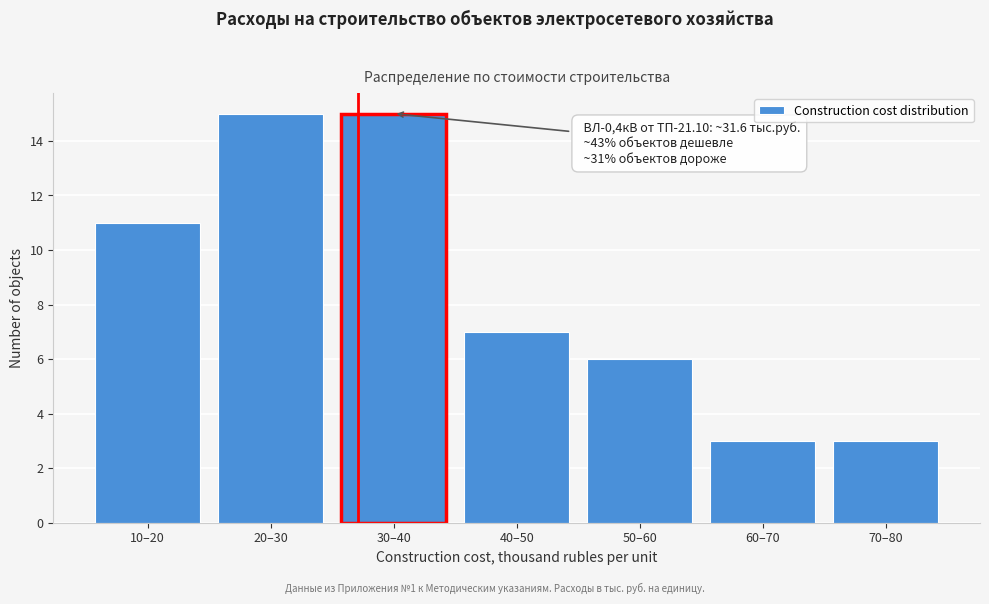

Reading right to left, list all the values displayed in this chart.

70–80=3	60–70=3	50–60=6	40–50=7	30–40=15	20–30=15	10–20=11